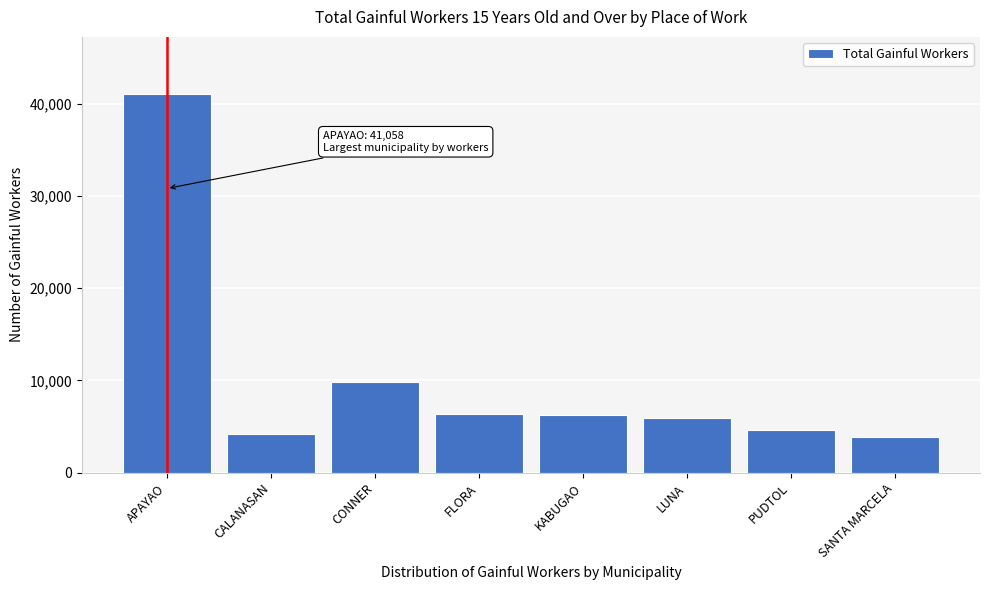

The value at FLORA is 6363. True or false?

True